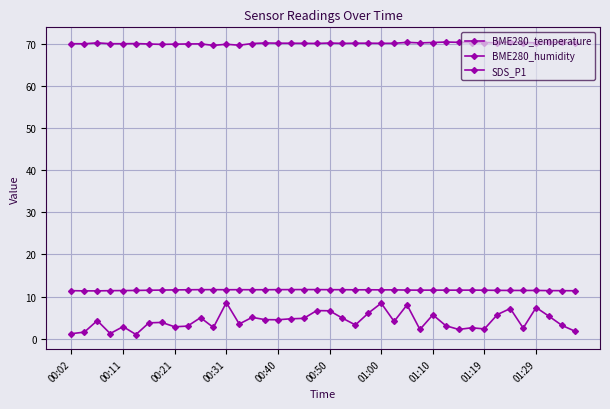

How many categories are shown in the chart?

40